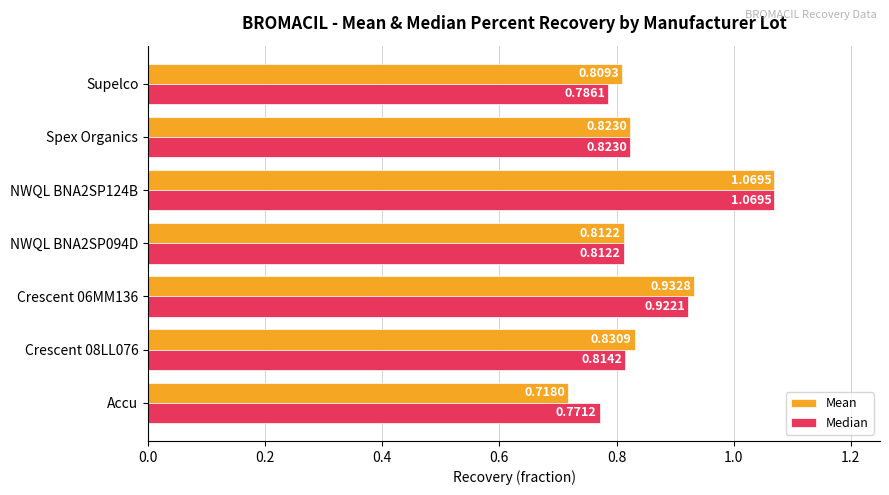

What is the difference between the maximum and minimum values in the Mean series?

0.4